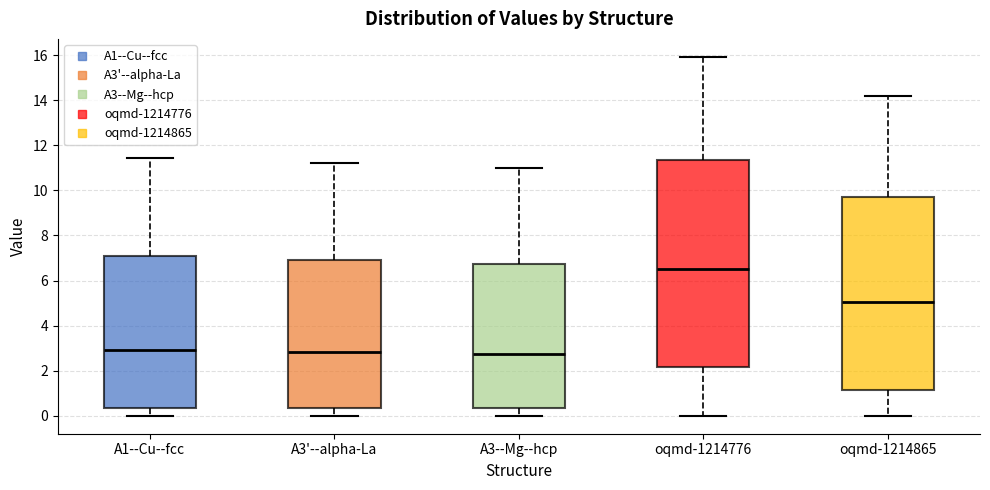

Reading left to right, transcribe this box plot: for each box, give where its median line is, the range the box spans, and where its two whiskers end, as read against the y-axis. The values are not printed on the chart, so give them approximately, as read against the axis.

A1--Cu--fcc: median 3.0, box 0.4 to 7.0, whiskers 0.0 to 11.4
A3'--alpha-La: median 2.8, box 0.4 to 7.0, whiskers 0.0 to 11.2
A3--Mg--hcp: median 2.8, box 0.4 to 6.8, whiskers 0.0 to 11.0
oqmd-1214776: median 6.6, box 2.2 to 11.4, whiskers 0.0 to 16.0
oqmd-1214865: median 5.0, box 1.2 to 9.6, whiskers 0.0 to 14.2